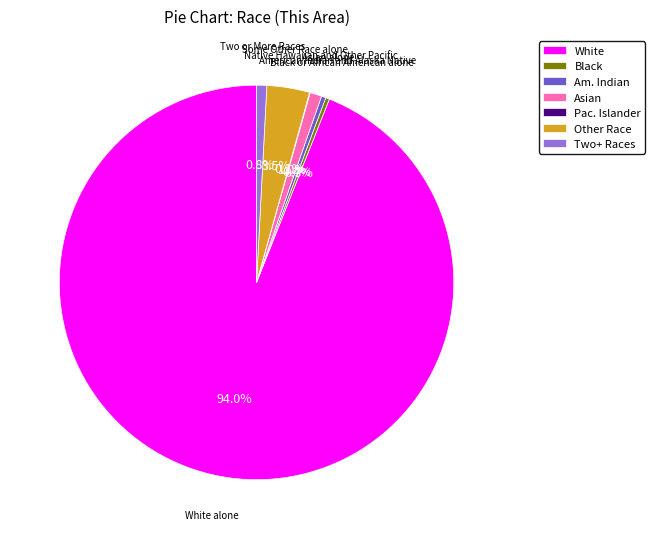

Which slice is the largest?

White